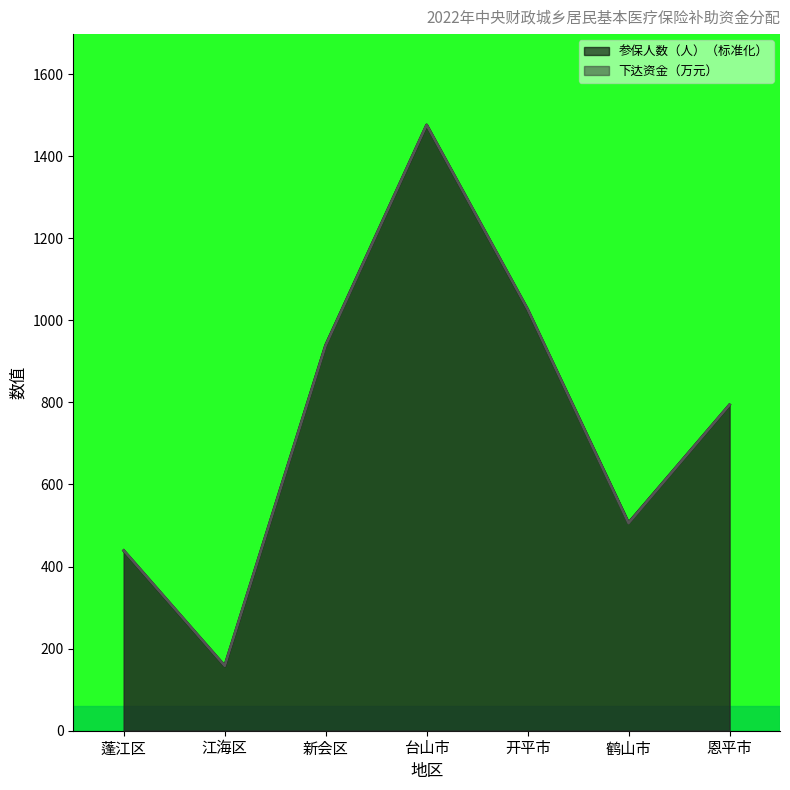

What is the difference between the highest and lowest values at 鹤山市?

0.7